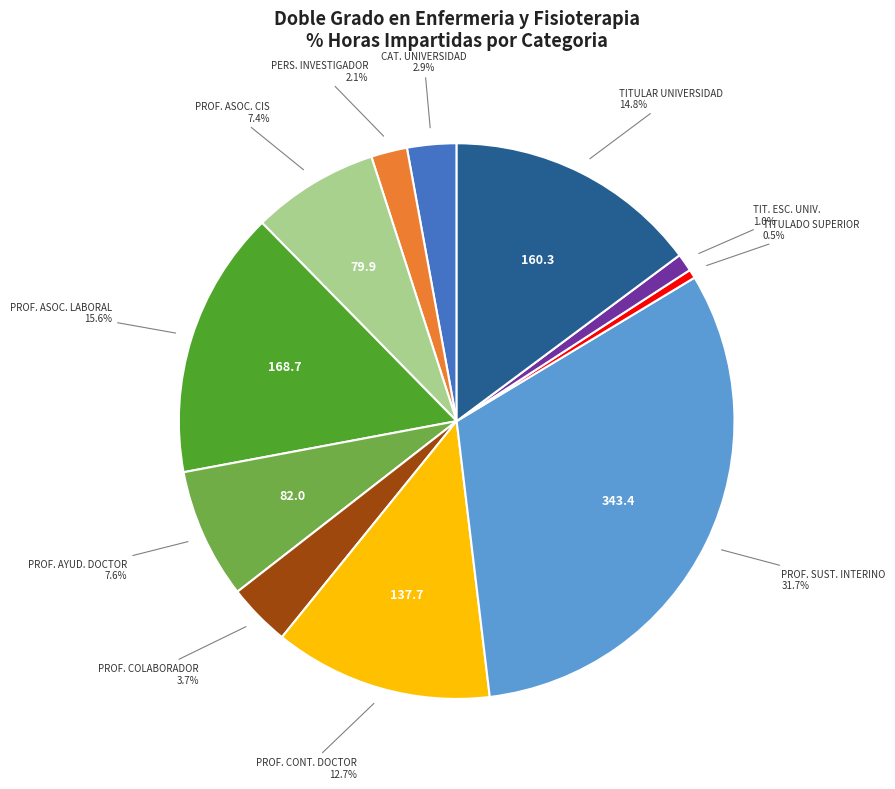

Is there a majority slice in this chart?

No